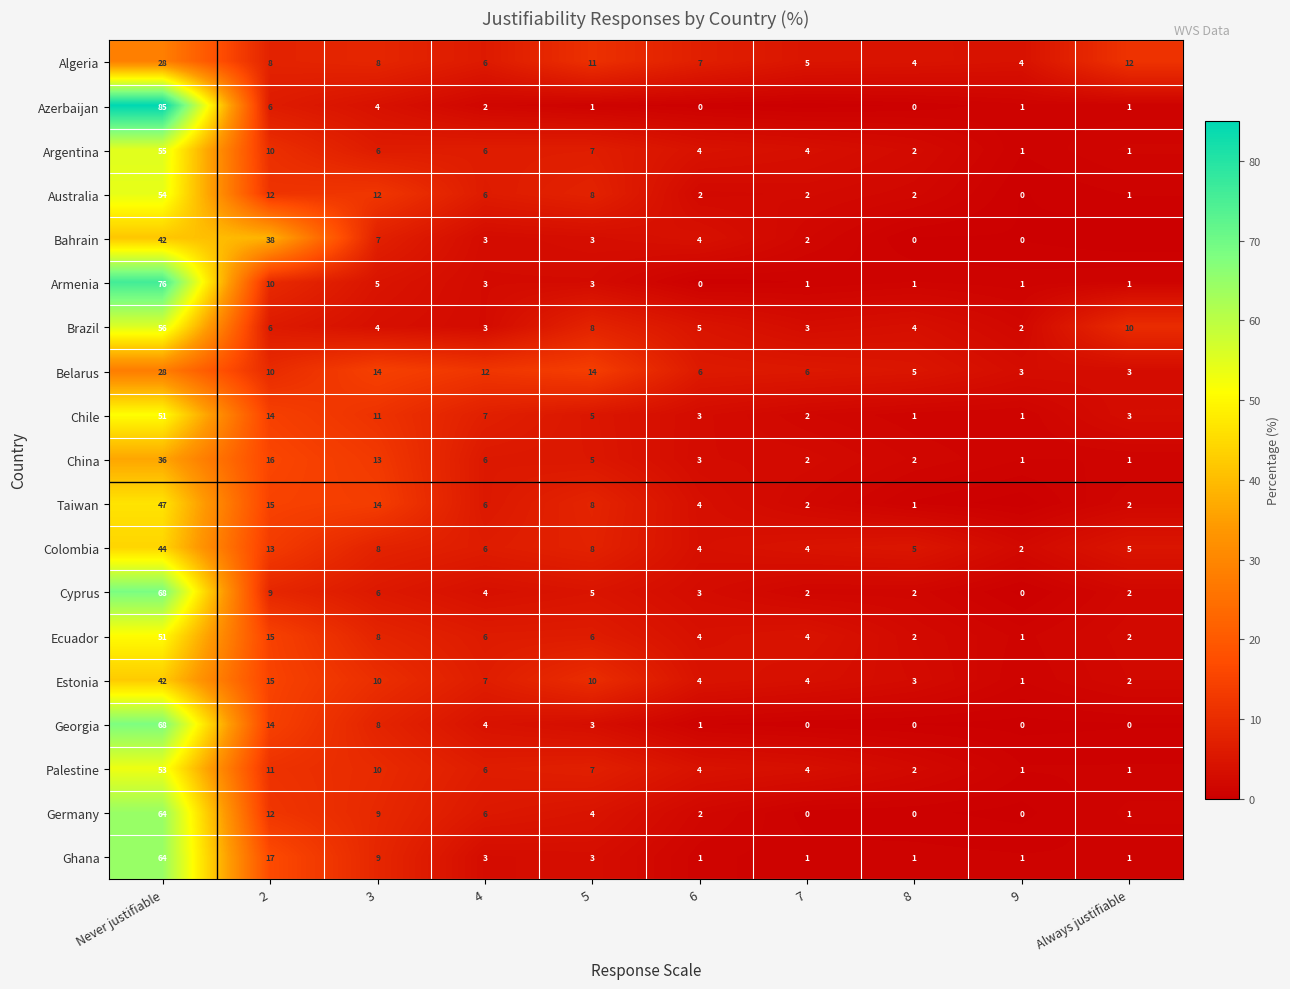

At which category is the sum across all series the highest?

Never justifiable